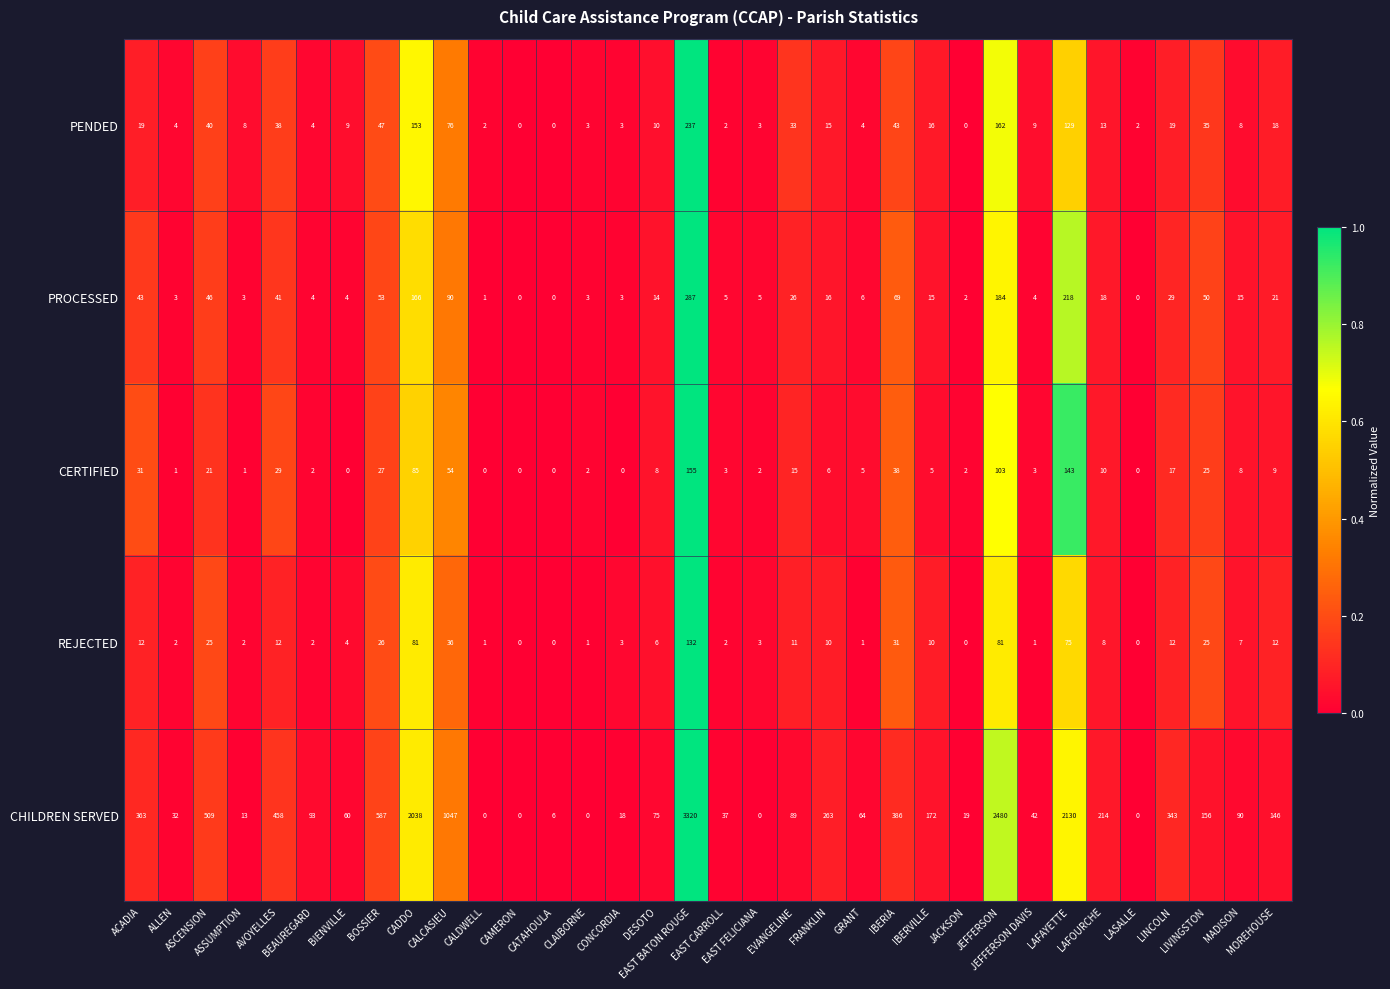

Which series has the largest total across all categories?

CHILDREN SERVED